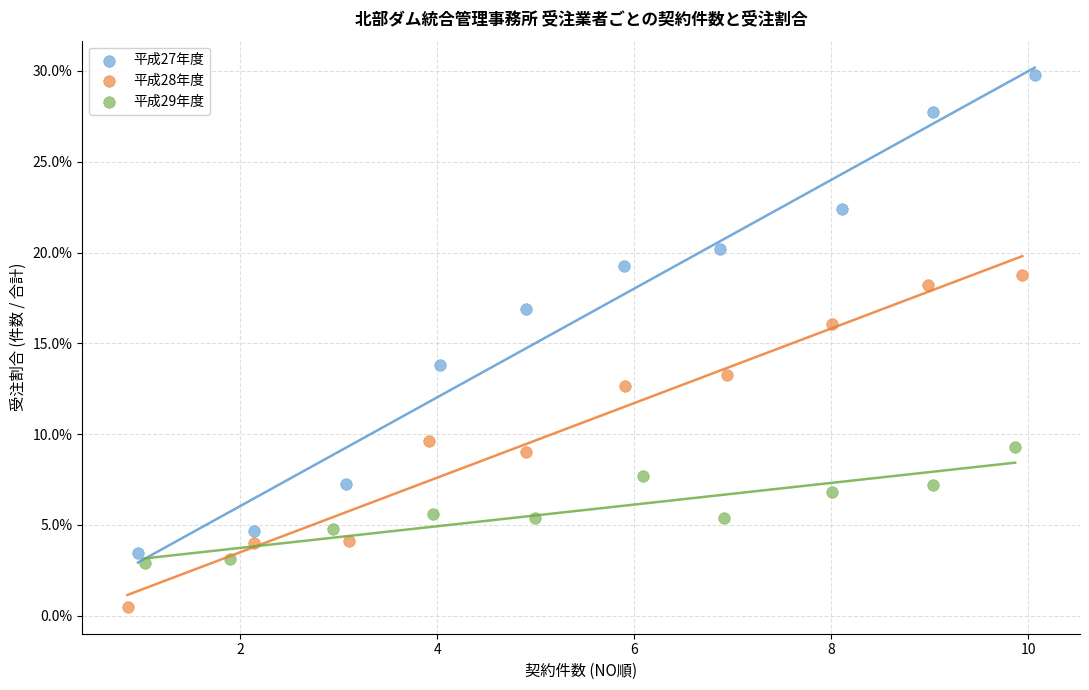

Which series has the largest Y range (max minus min)?

平成27年度